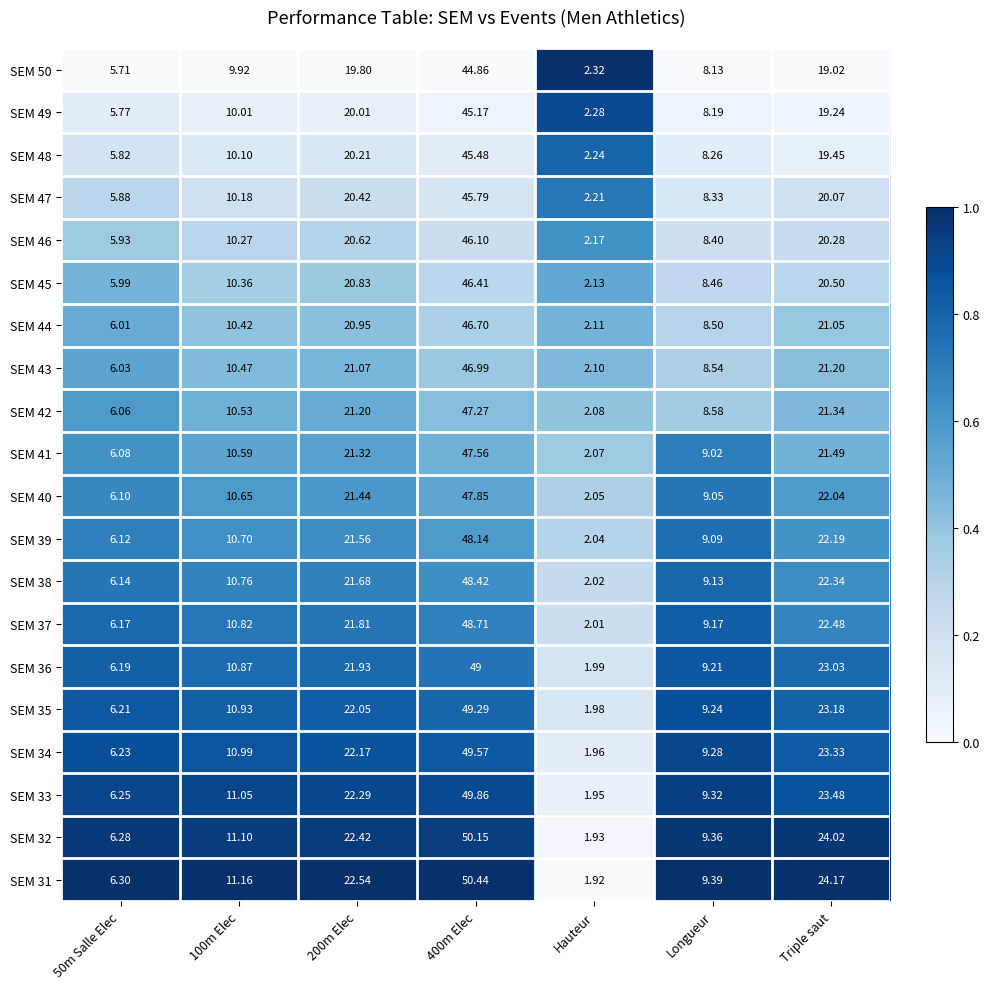

What is the total value across all series at 100m Elec?

211.9